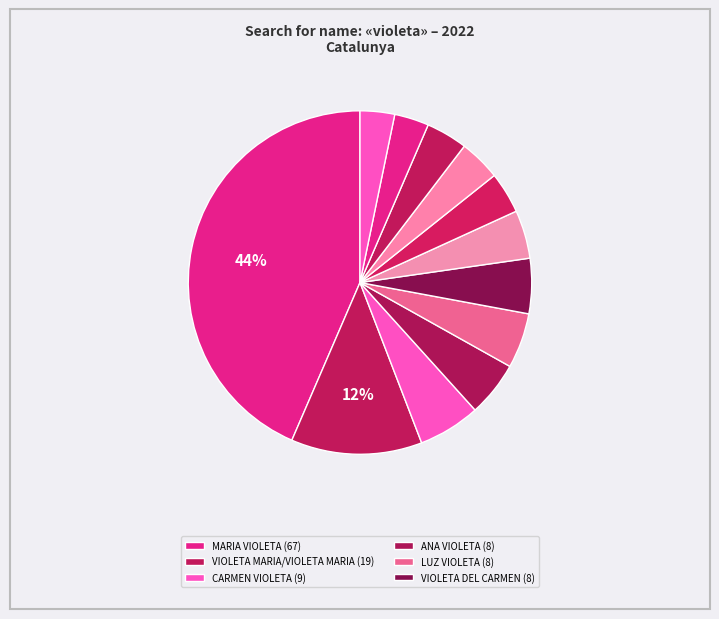

Rank the categories by value from highest to lowest.

MARIA VIOLETA, VIOLETA MARIA/VIOLETA MARIA, CARMEN VIOLETA, ANA VIOLETA, LUZ VIOLETA, VIOLETA DEL CARMEN, VIOLETA CARMEN, ANGELA VIOLETA, LAURA VIOLETA, VIOLETA AMELIA, ELENA VIOLETA, FLOR VIOLETA